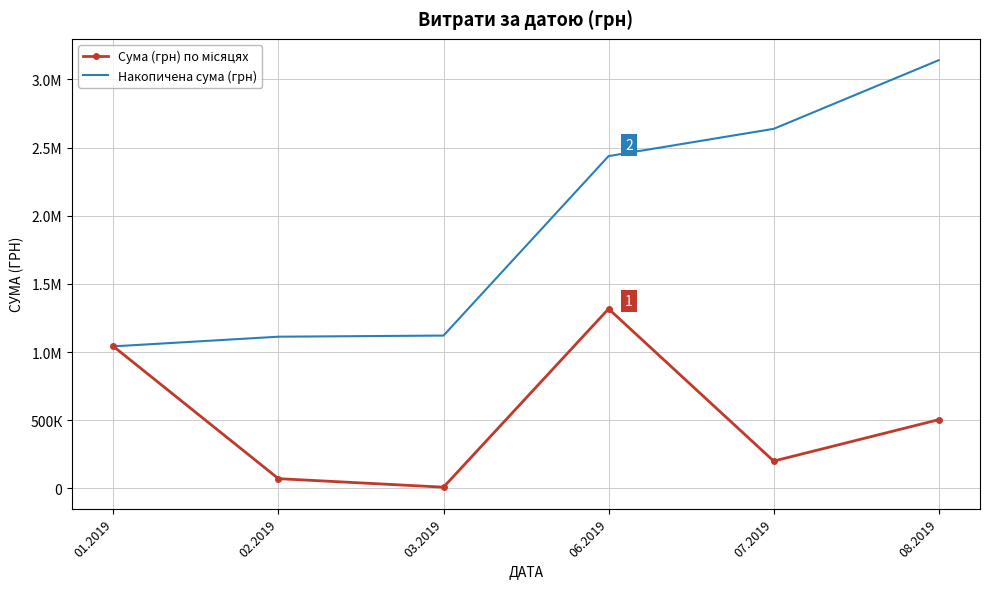

True or false: Сума (грн) по місяцях has a value of 1381316.0 at 01.2019.

False